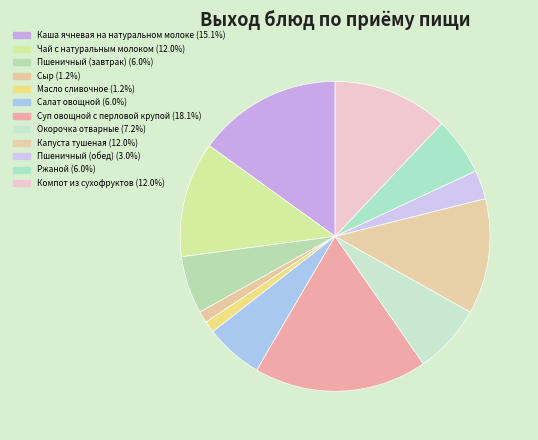

What is the largest slice in the pie chart?

Суп овощной с перловой крупой